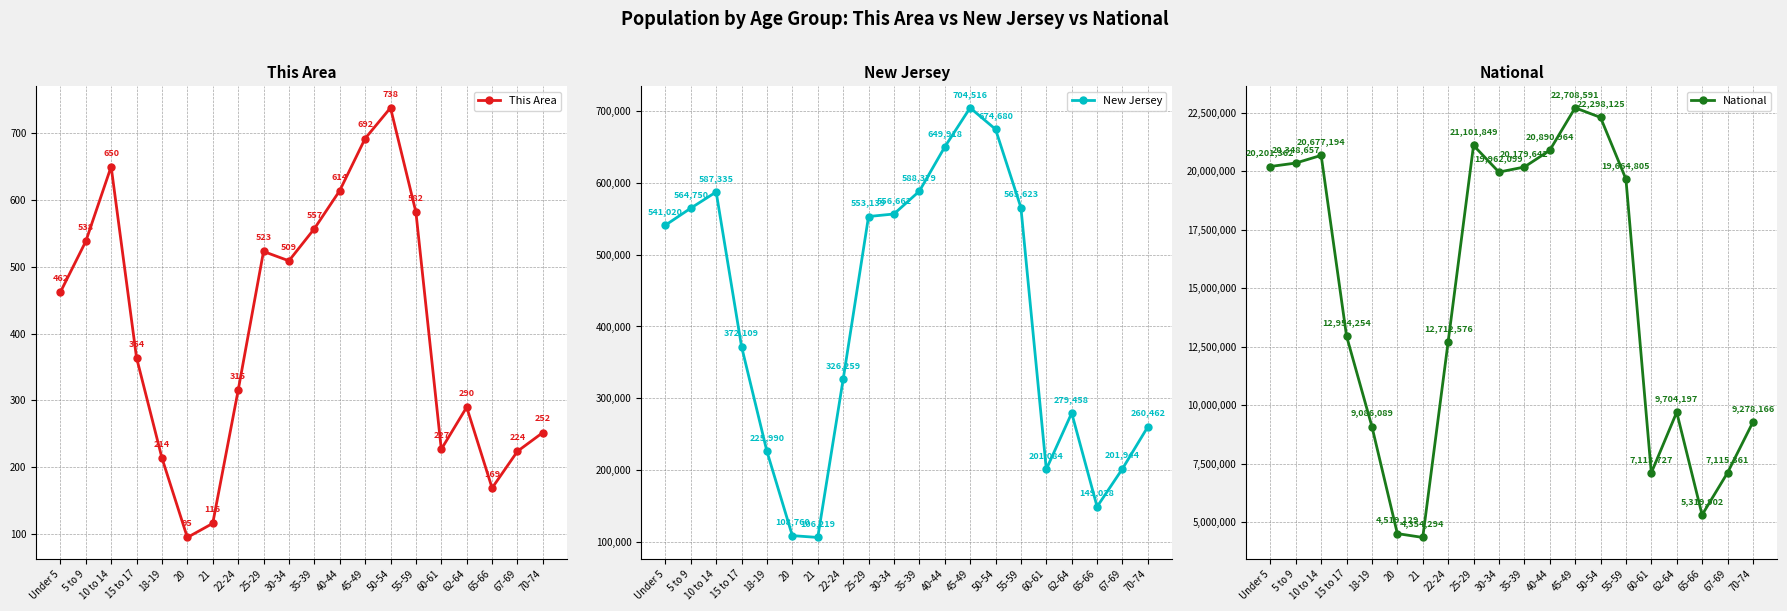

True or false: This Area has more than 0 interior local peaks.

True